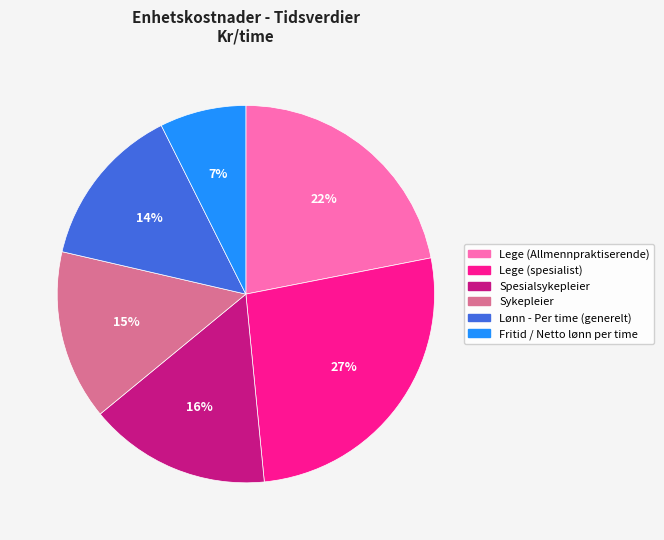

True or false: Sykepleier accounts for 4% of the total.

False